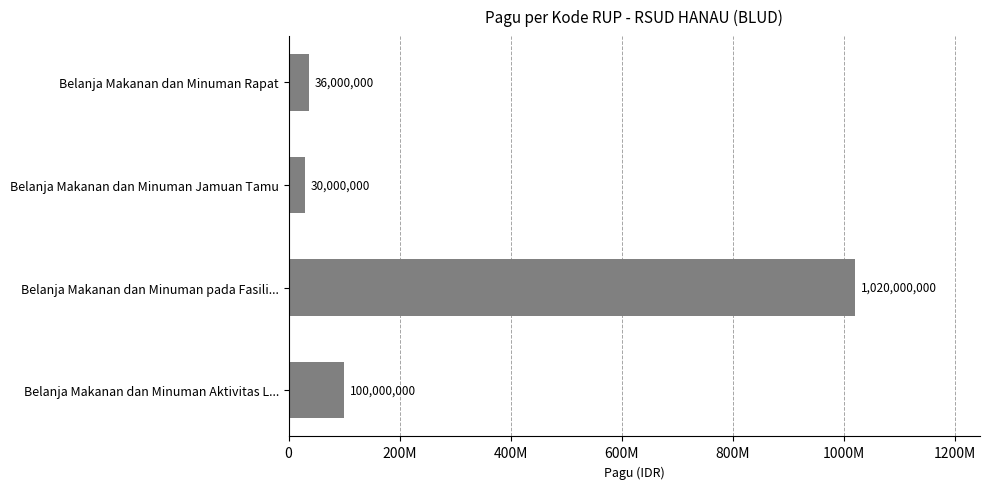

What is the sum of all values?

1186000000